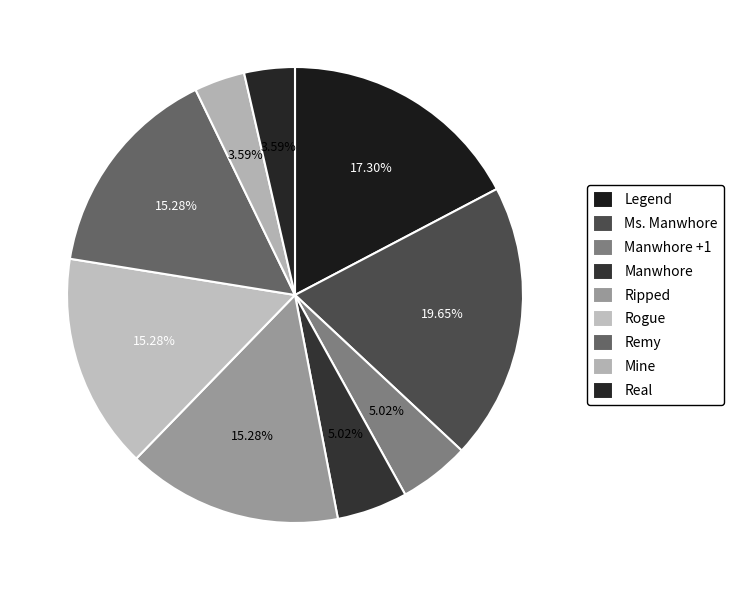

The Legend slice represents 30% of the pie. True or false?

False